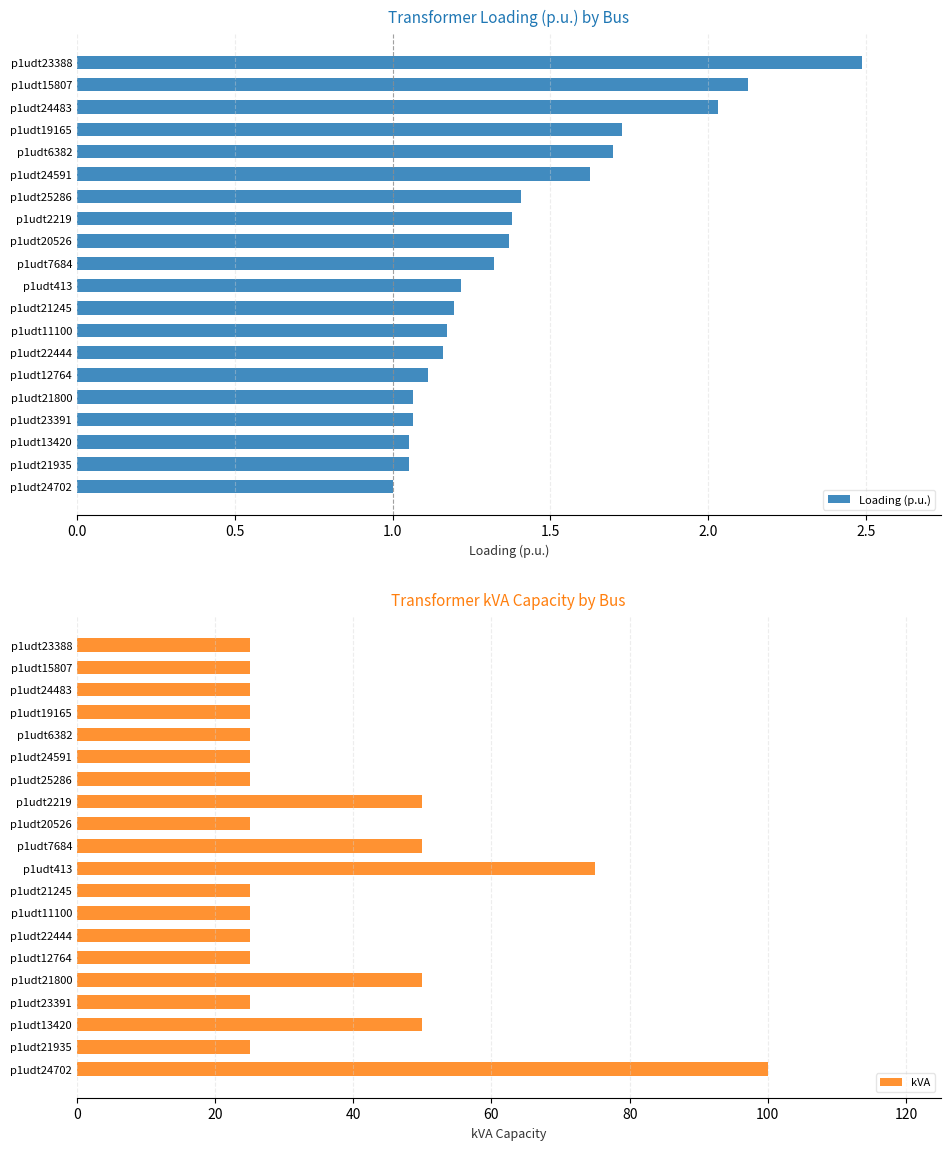

What is the difference between the maximum and minimum values in the kVA series?

75